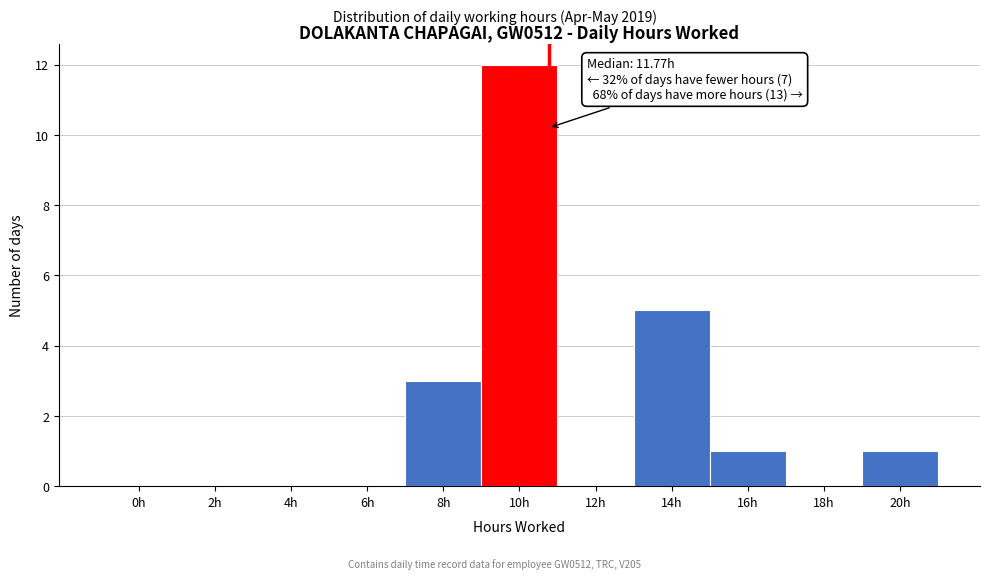

Reading right to left, list all the values displayed in this chart.

20h=1	18h=0	16h=1	14h=5	12h=0	10h=12	8h=3	6h=0	4h=0	2h=0	0h=0